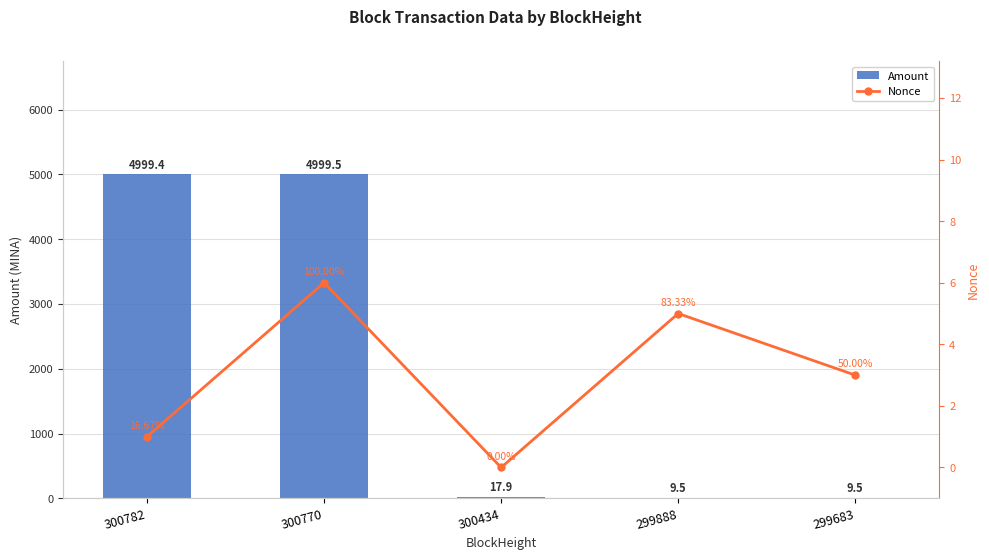

How many values in the Nonce series are below 3?

2